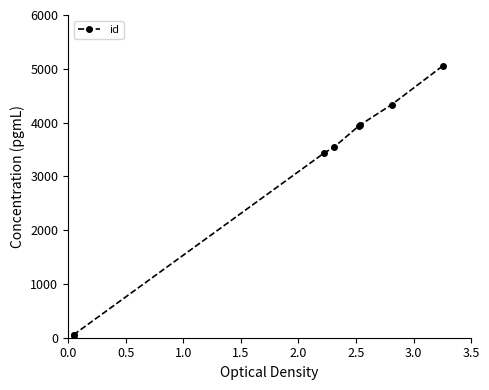

Approximately how many times larger is the value at 3.5 compared to 0.0?

101.0